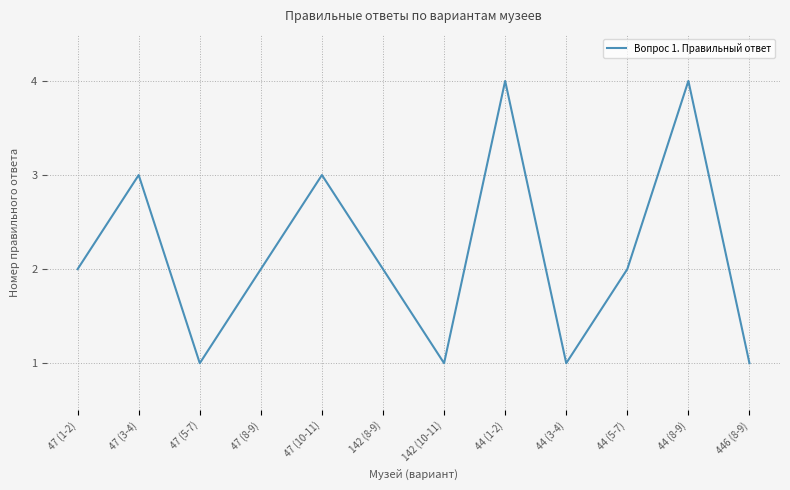

At which category does the data reach its first local valley?

47 (5-7)